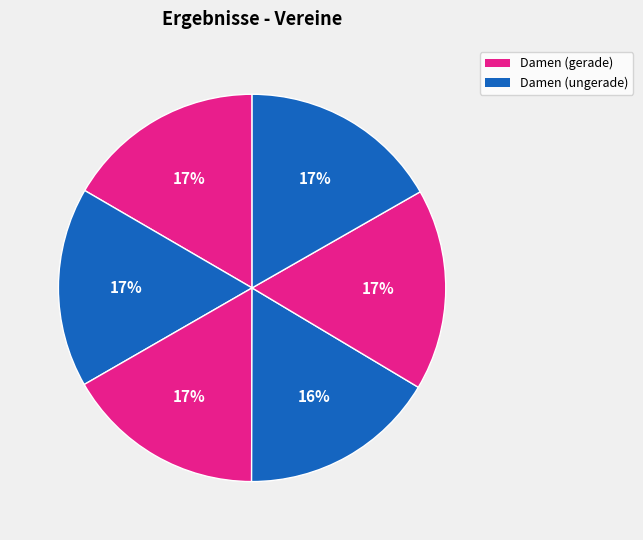

Count the number of slices in the pie.

6